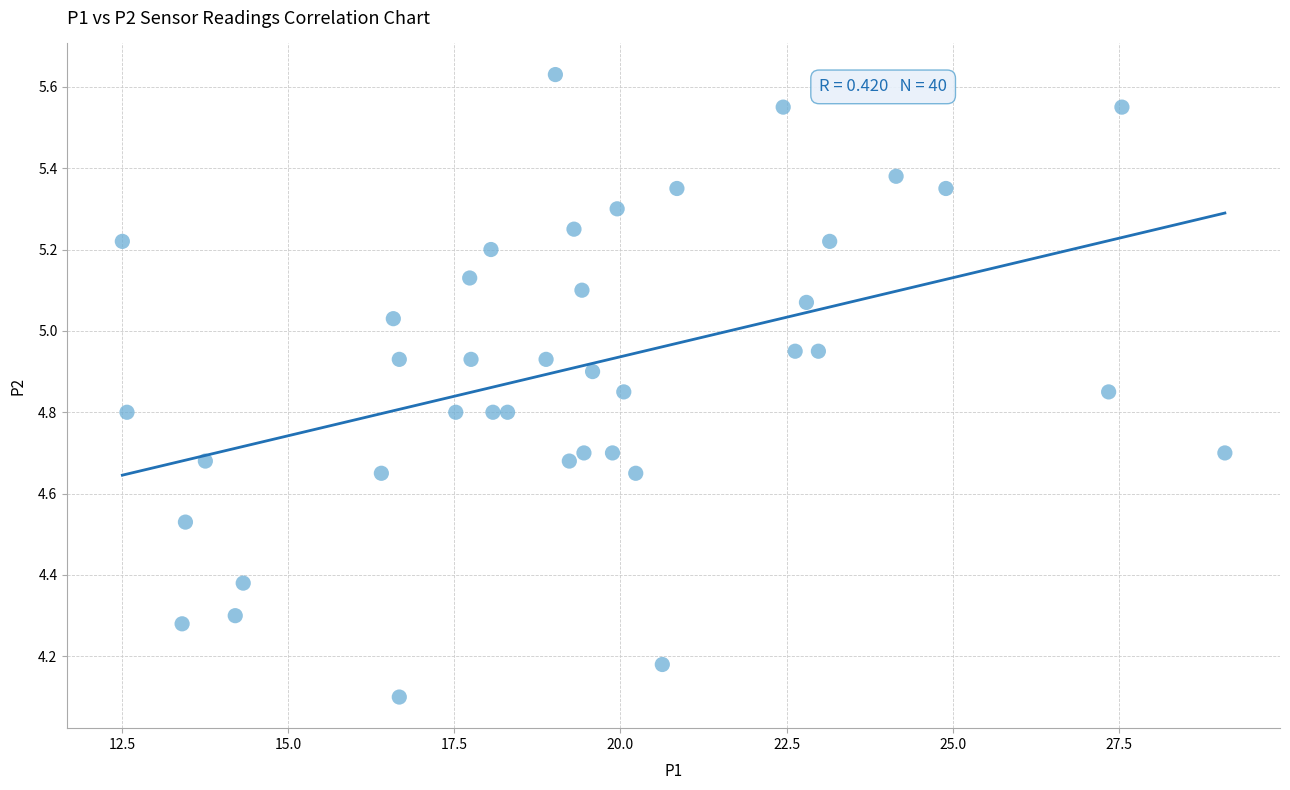

What is the range of Y values (max minus min)?

1.5